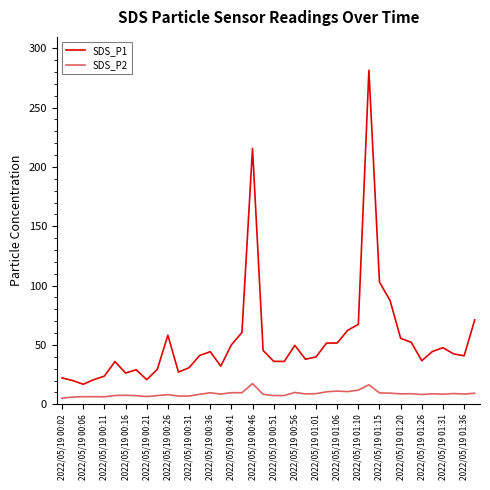

How many lines are shown in the chart?

2